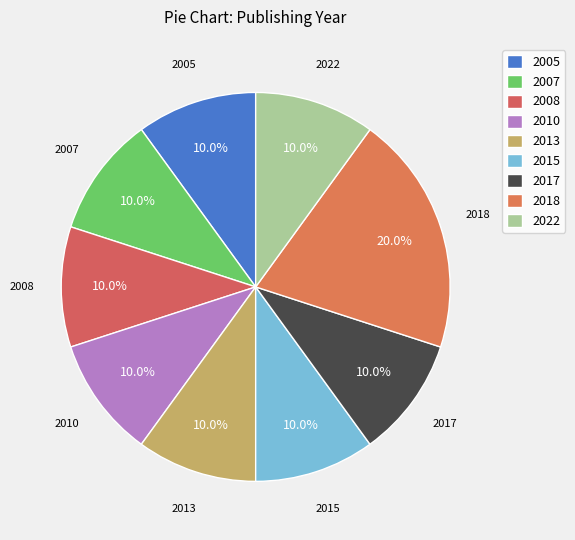

Does any single category account for the majority?

No